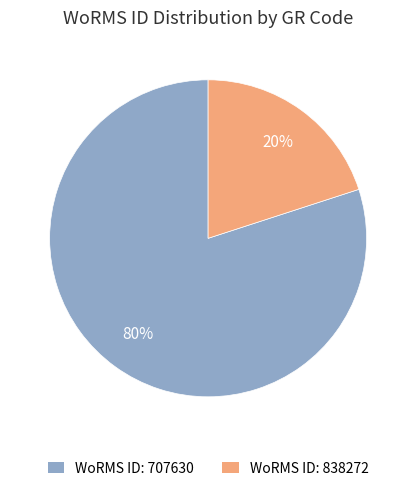

Is there a majority slice in this chart?

Yes